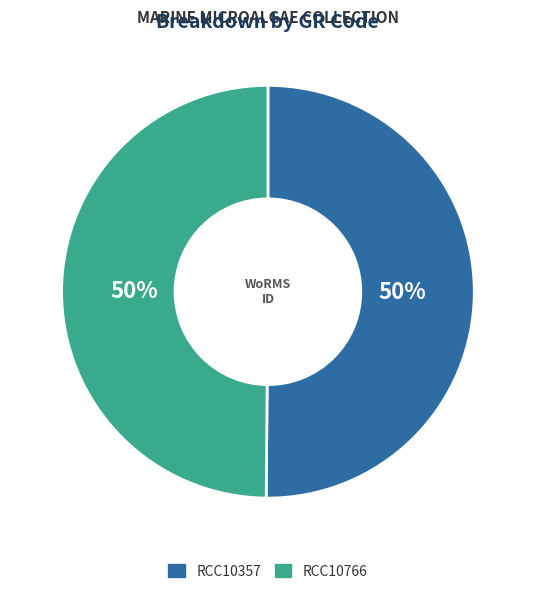

Is the sum of RCC10357 and RCC10766 greater than half?

Yes